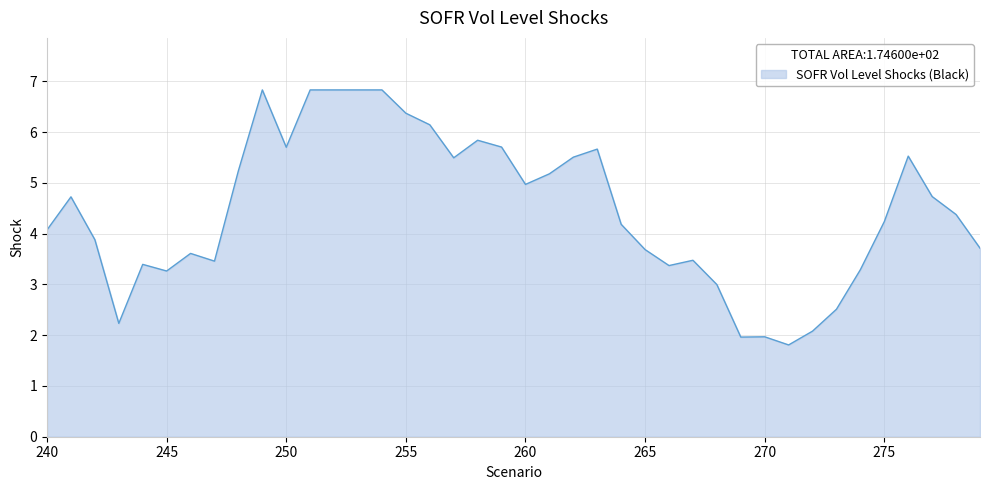

What is the average value?

4.5